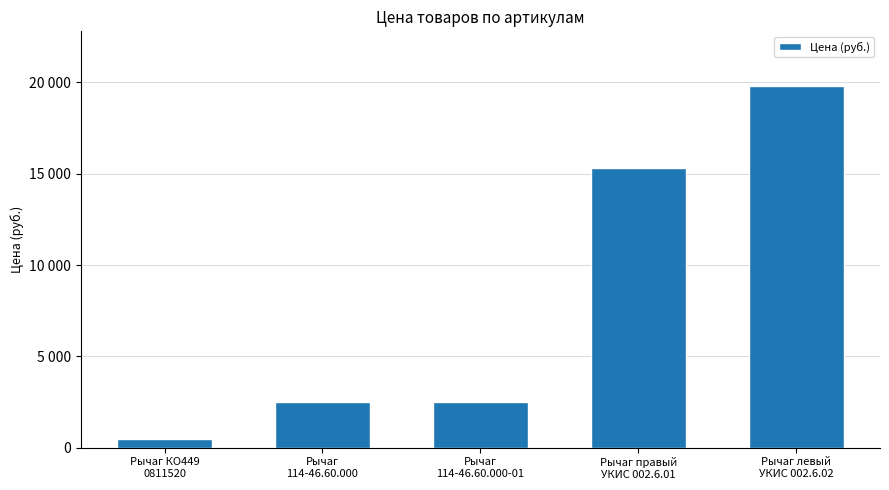

What is the sum of the values at Рычаг КО449
0811520 and Рычаг левый
УКИС 002.6.02?

20324